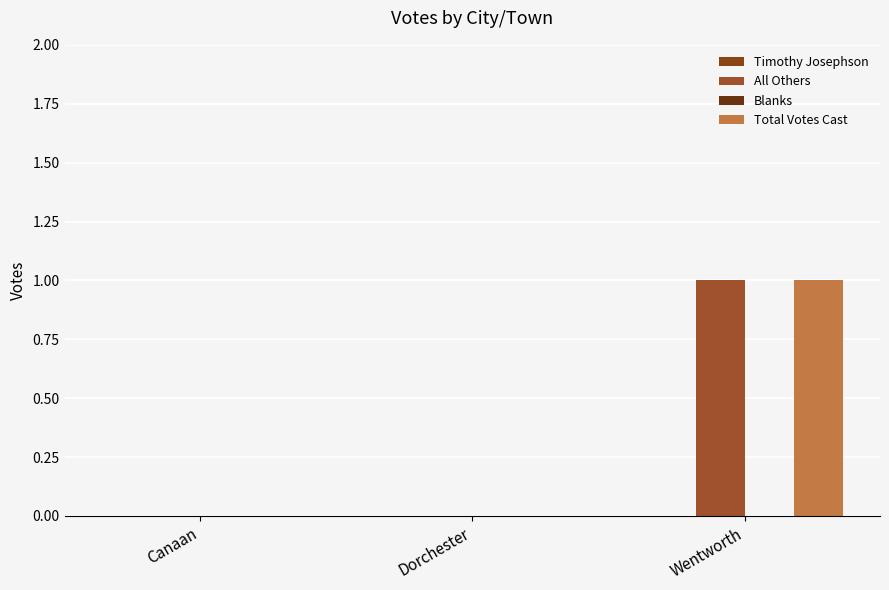

Count the number of data series in this chart.

2